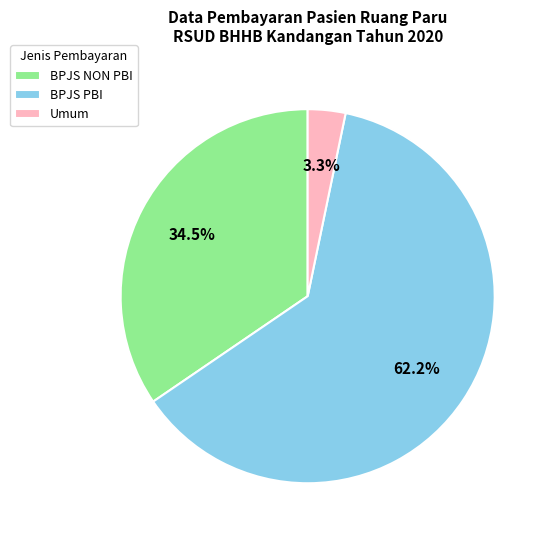

To the nearest percent, what is the difference between the BPJS PBI and Umum slice percentages?

59%